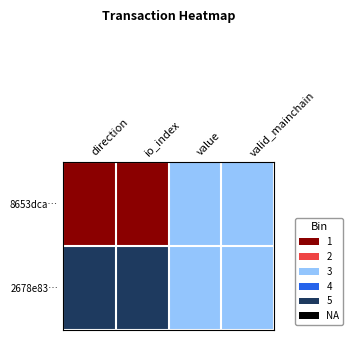

List the series in order of their overall mean, lowest first.

8653dca…, 2678e83…